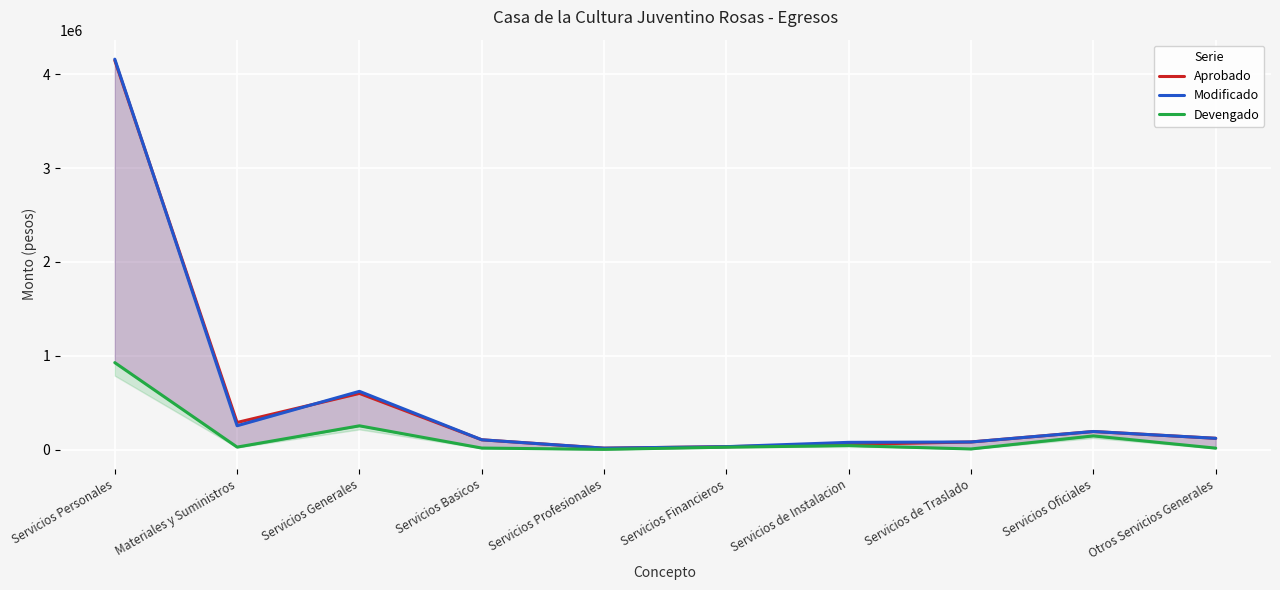

Which series has the largest total across all categories?

Modificado